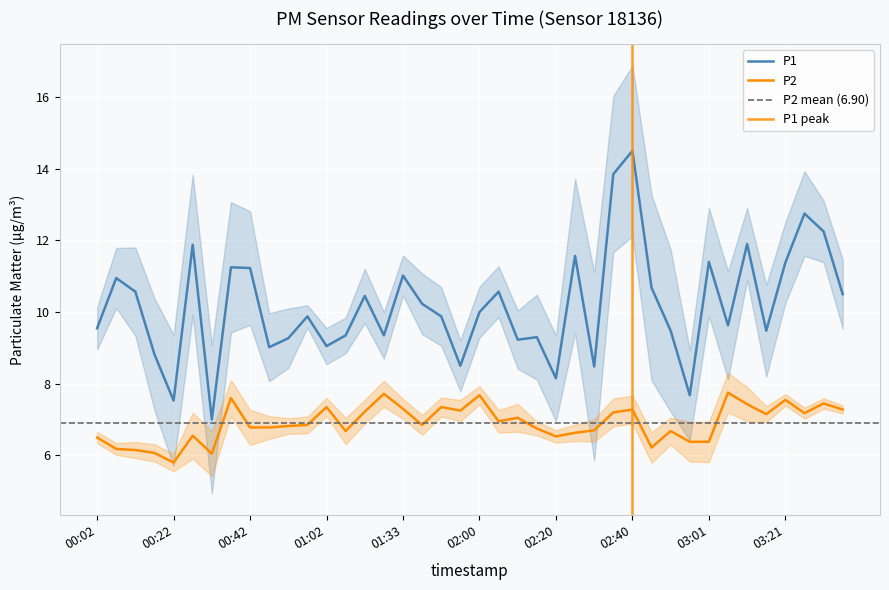

Is it true that P1 equals 9.1 at 01:02?

True